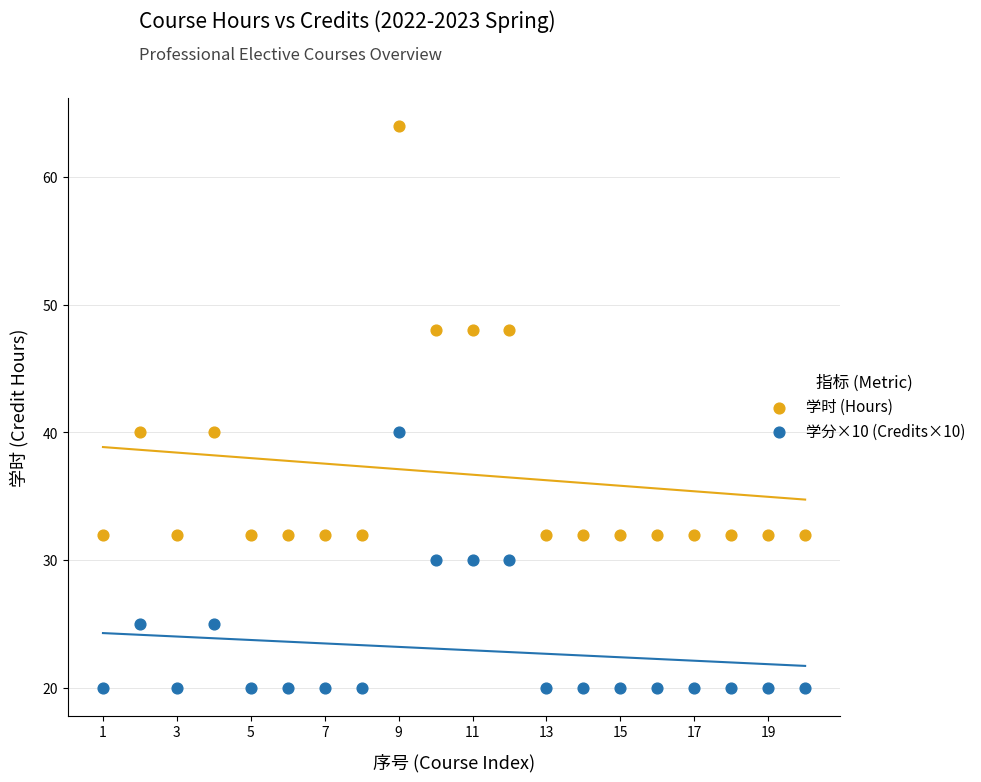

What are all the series names shown in the legend?

学时 (Hours), 学分×10 (Credits×10)